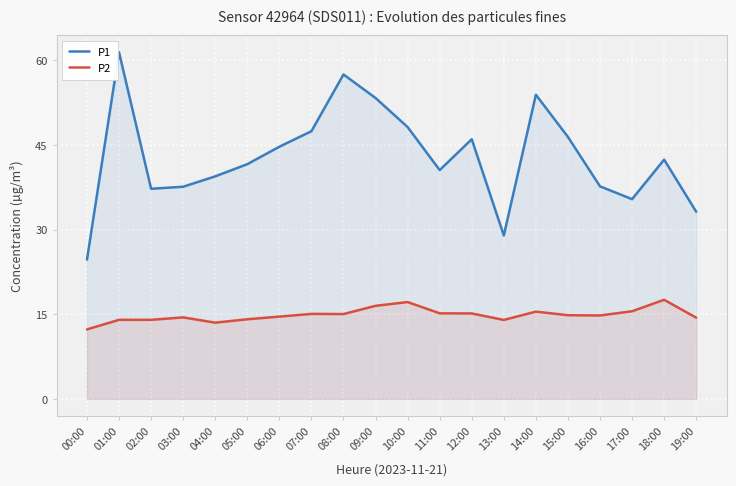

Where does the P1 series first go above 42?

01:00